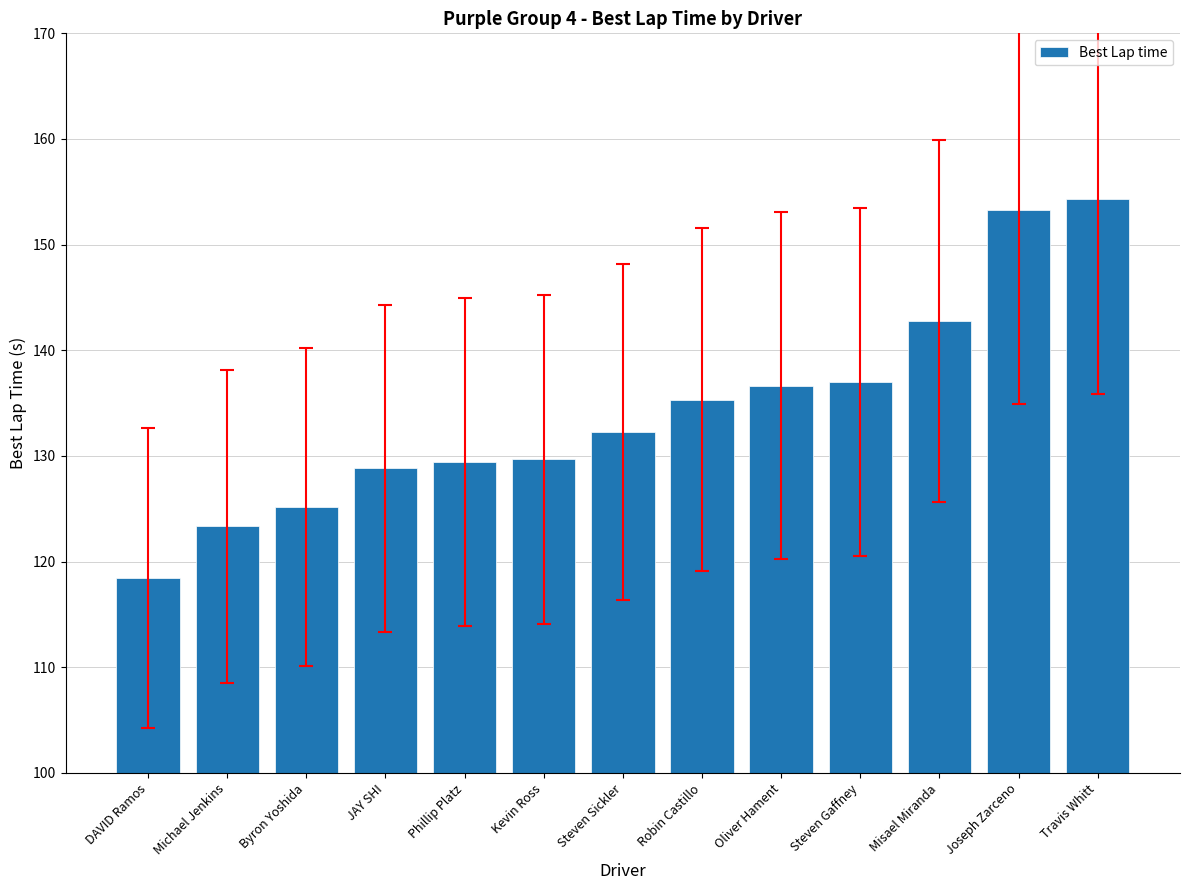

What position from the right is Phillip Platz?

9